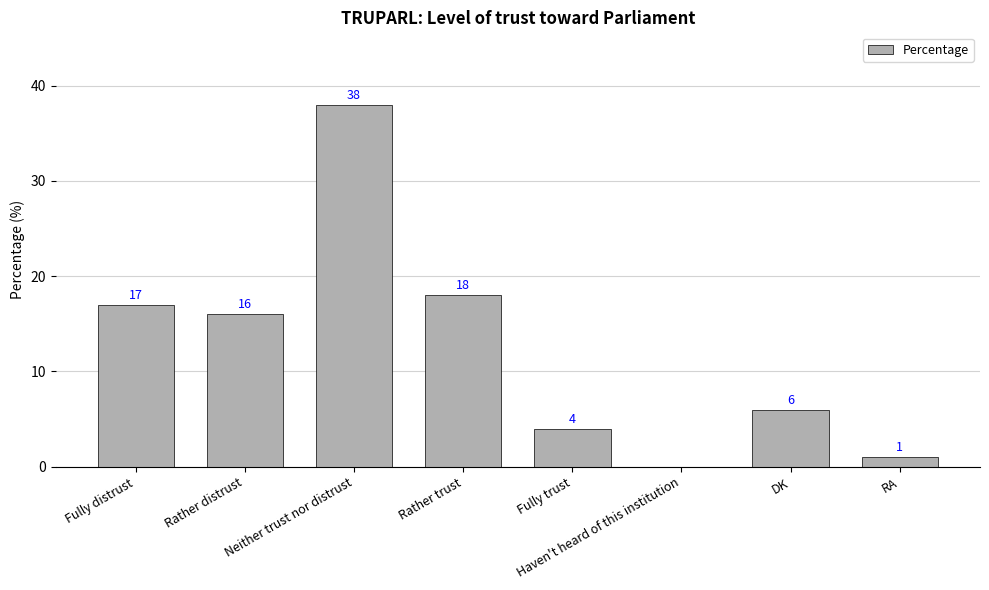

What is the change in value from Rather trust to DK?

-12